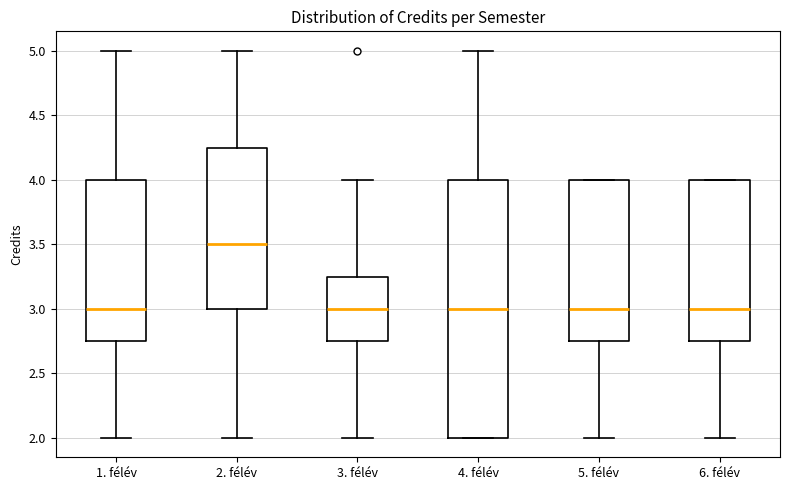

Which box is the tallest, from its lower edge to its upper edge?

4. félév